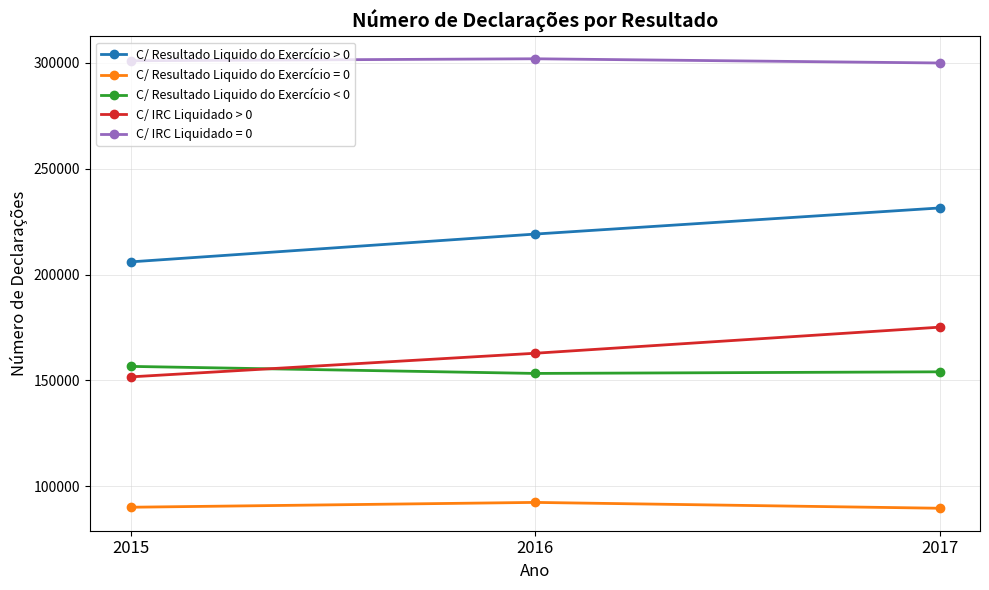

Rank the series at 2015 from highest to lowest value.

C/ IRC Liquidado = 0, C/ Resultado Liquido do Exercício > 0, C/ Resultado Liquido do Exercício < 0, C/ IRC Liquidado > 0, C/ Resultado Liquido do Exercício = 0